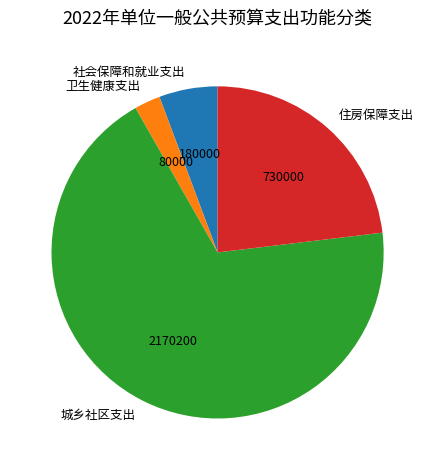

Rank the categories by value from lowest to highest.

卫生健康支出, 社会保障和就业支出, 住房保障支出, 城乡社区支出